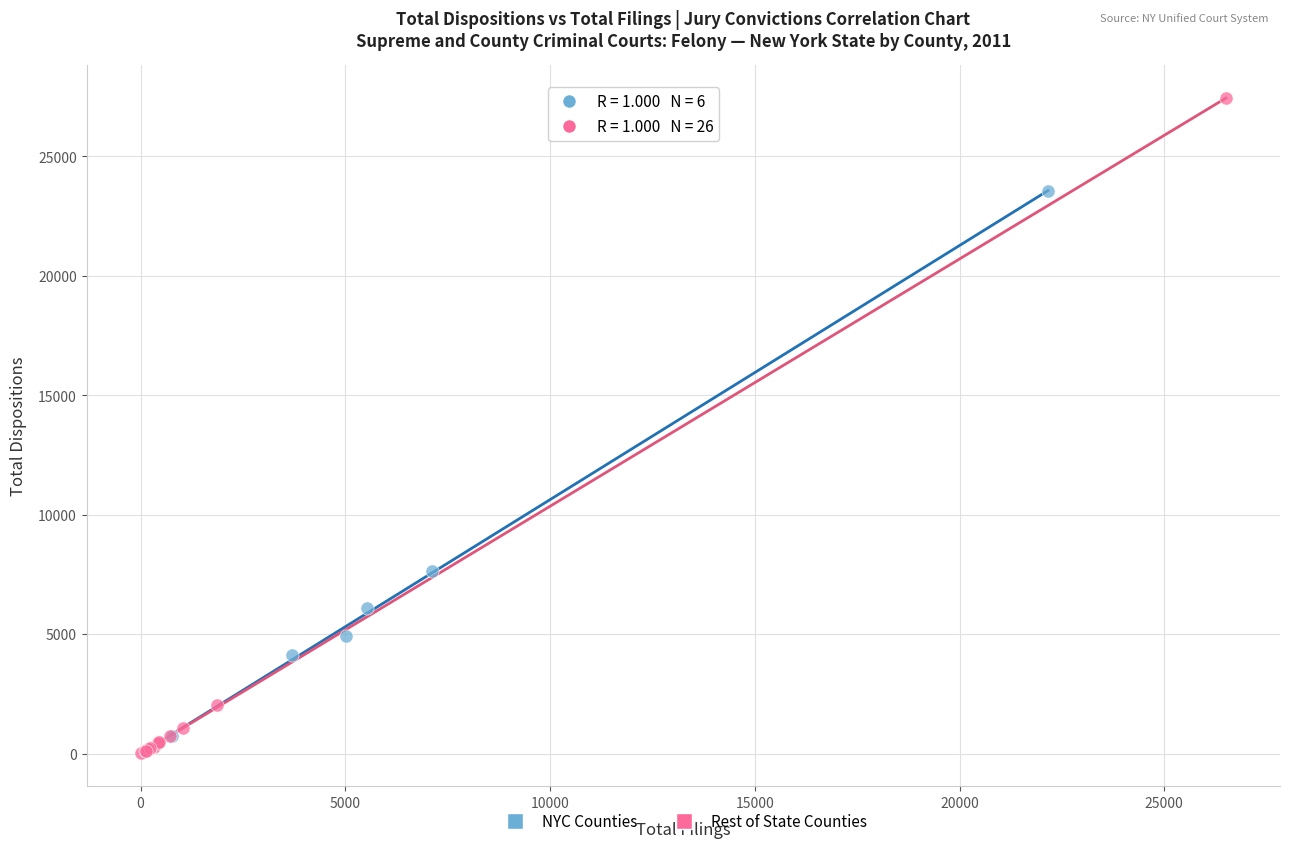

Which series has the largest Y range (max minus min)?

Rest of State Counties